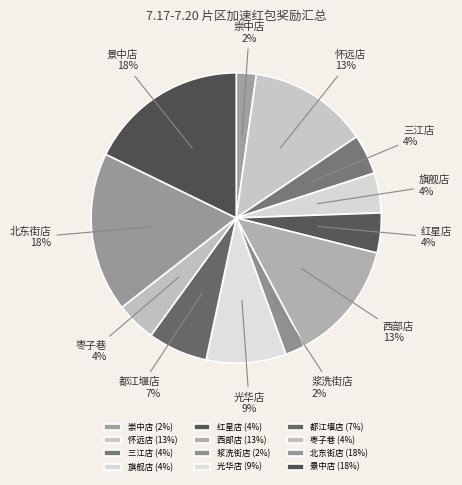

Is there any slice that represents more than half of the pie?

No